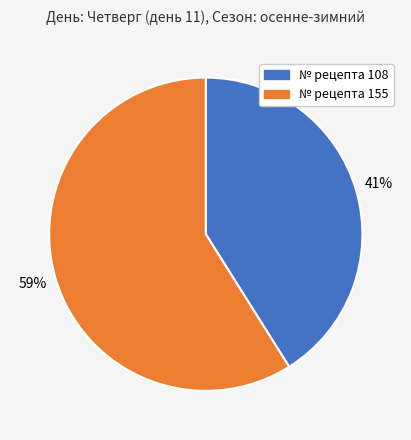

To the nearest percent, what is the average slice percentage?

50%